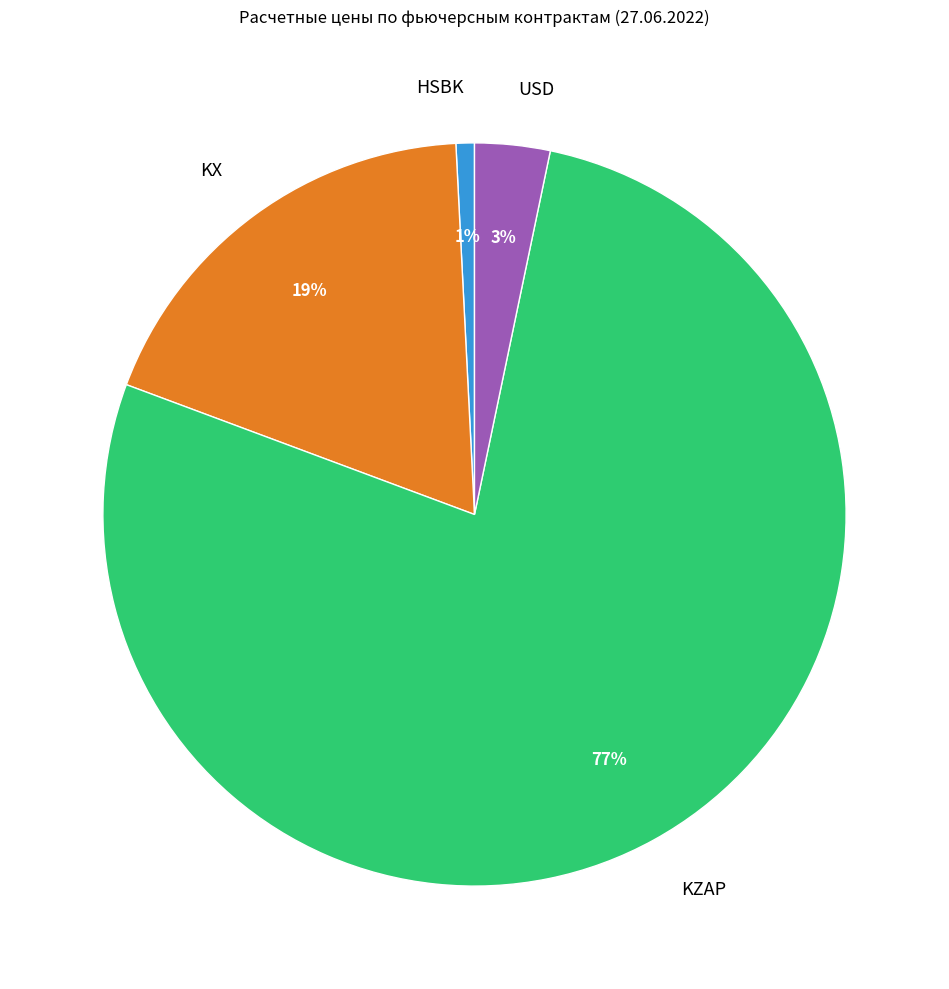

What is the smallest slice in the pie chart?

HSBK